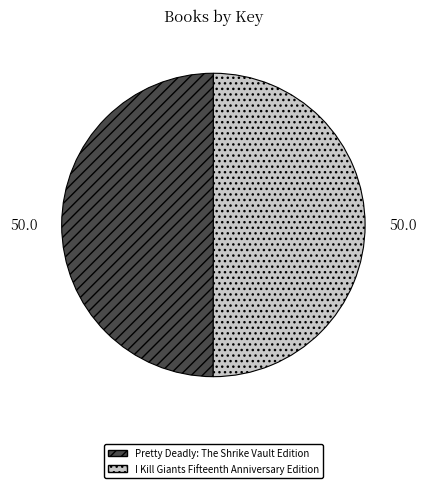

Combined, do Pretty Deadly: The Shrike Vault Edition and I Kill Giants Fifteenth Anniversary Edition account for over 50%?

Yes